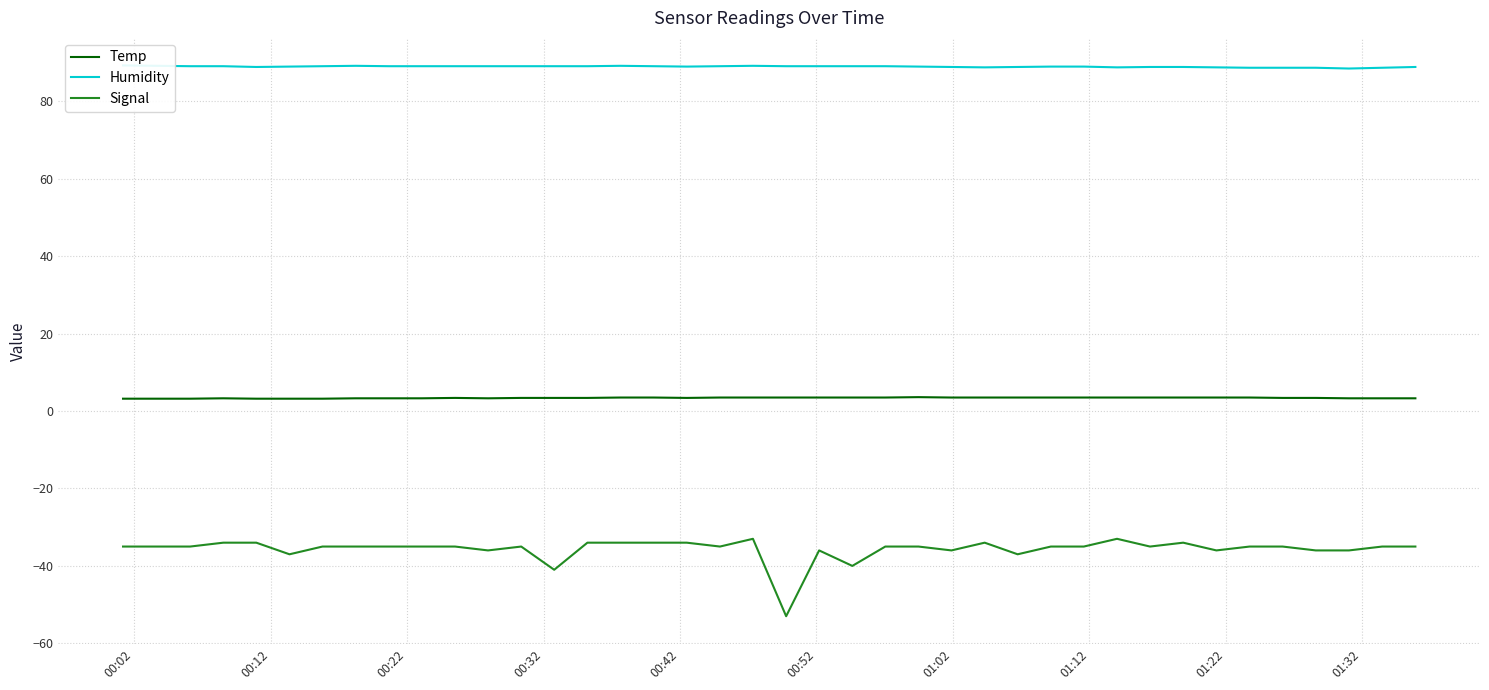

True or false: Signal and Temp intersect in this chart.

False